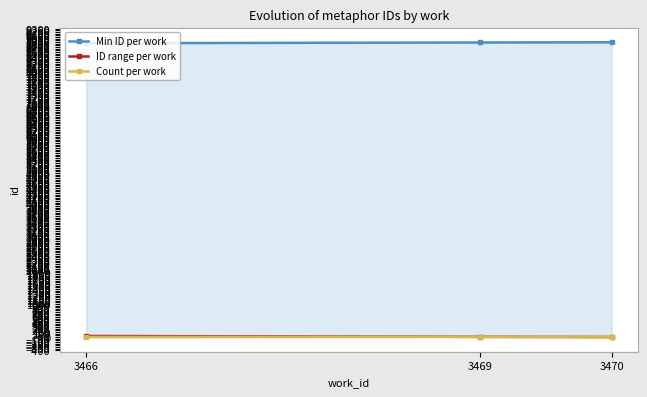

Reading right to left, what are all the values shown in this chart?

Min ID per work: 3470=8894	3469=8888	3466=8866
ID range per work: 3470=0	3469=5	3466=30
Count per work: 3470=1	3469=6	3466=3